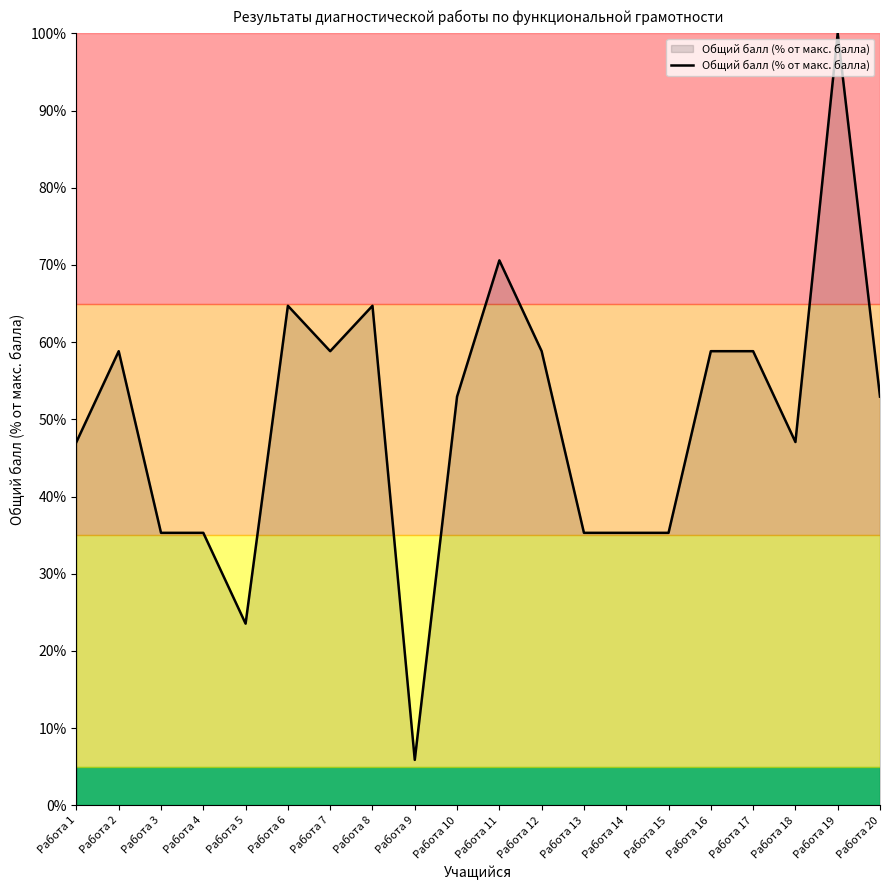

Count the number of data series in this chart.

1